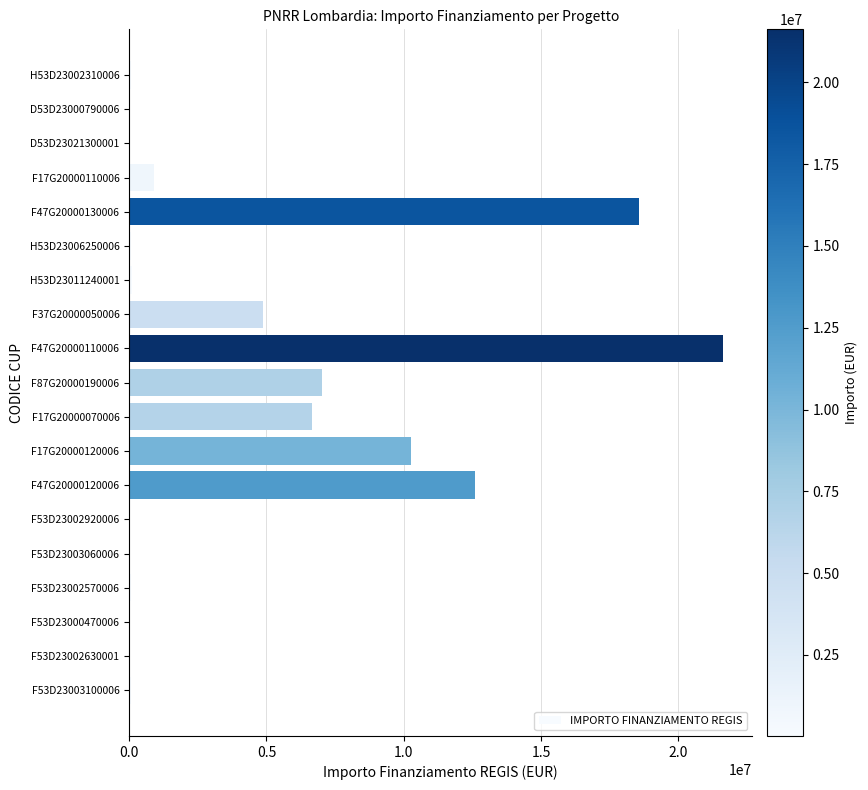

What is the sum of all values?

83092981.3